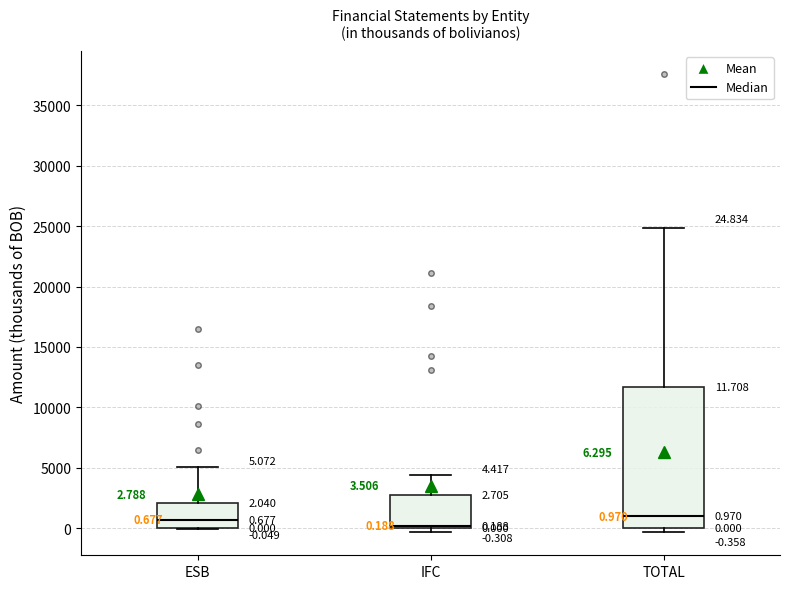

Which box is the tallest, from its lower edge to its upper edge?

TOTAL